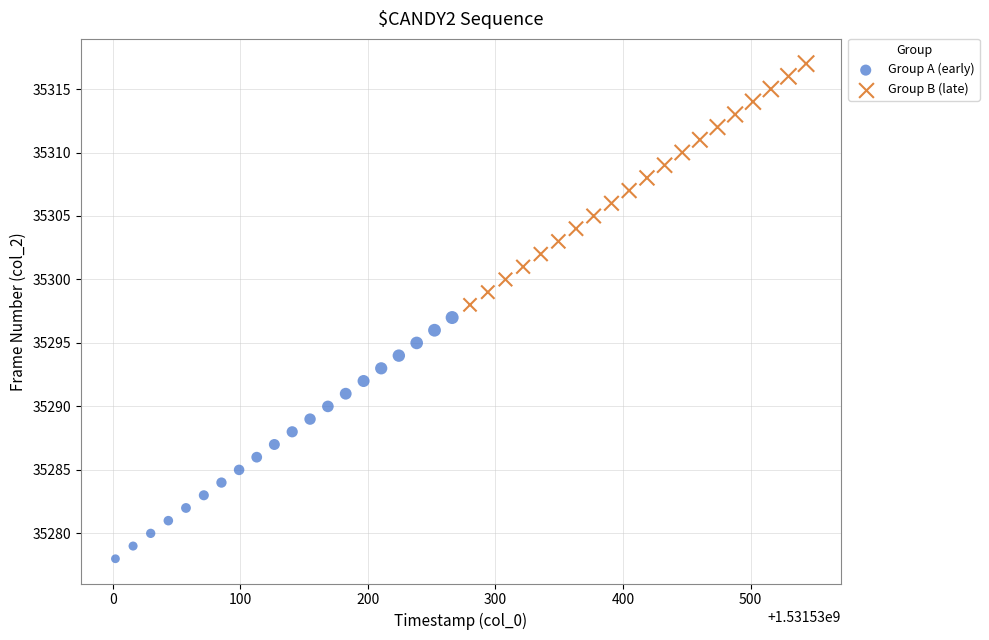

Which series contains the highest Y value?

Group B (late)